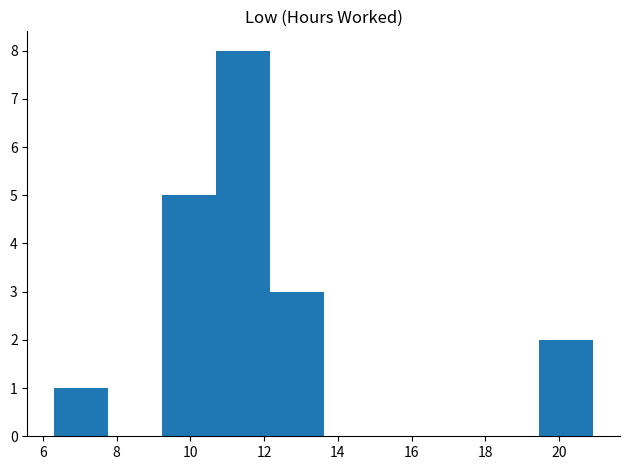

Reading left to right, transcribe this chart: for each bar, give the range it covers on the x-axis and its height. Neither the bar edges nor the heights are printed on the chart, so give them approximately, as read against the axes.

6.4 to 7.8: 1
7.8 to 9.2: 0
9.2 to 10.6: 5
10.6 to 12.2: 8
12.2 to 13.6: 3
13.6 to 15.0: 0
15.0 to 16.6: 0
16.6 to 18.0: 0
18.0 to 19.4: 0
19.4 to 21.0: 2